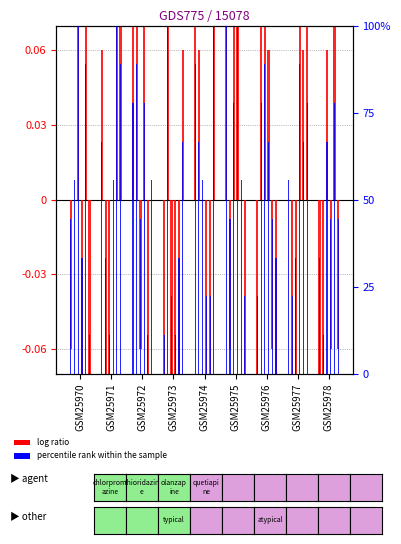

Approximately how many times larger is the value at GSM25977 compared to GSM25973?

5.0